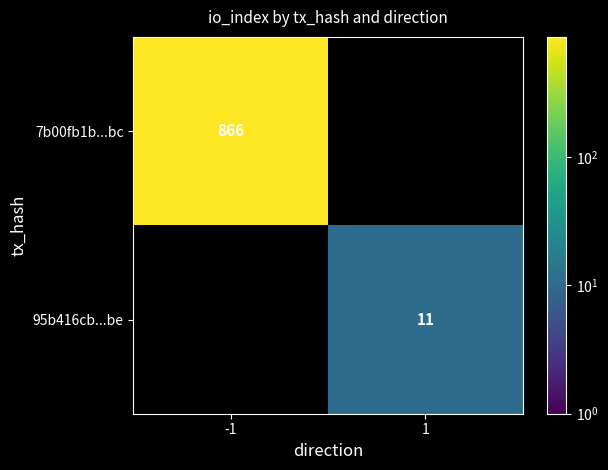

The value of 95b416cb...be at 1 is 17. True or false?

False